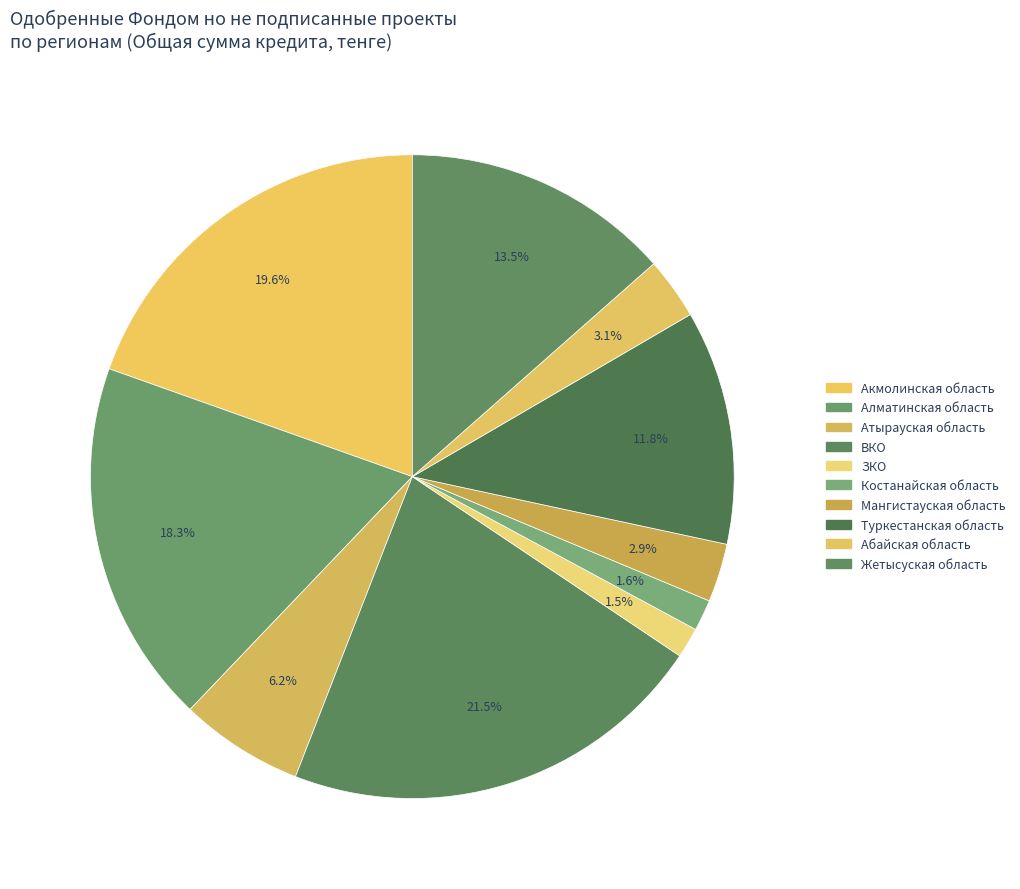

Does ЗКО represent more than half of the total?

No